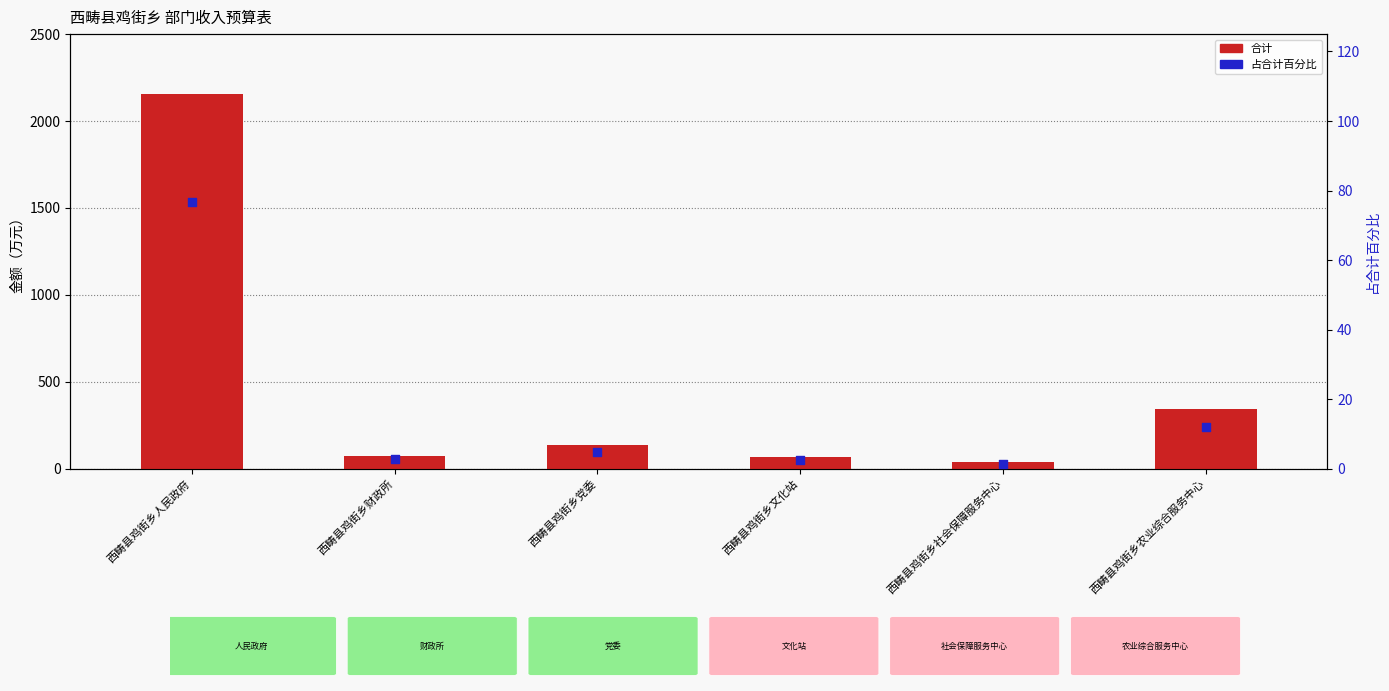

Is the value of 合计 at 西畴县鸡街乡社会保障服务中心 greater than the value of 占合计百分比 at 西畴县鸡街乡社会保障服务中心?

Yes